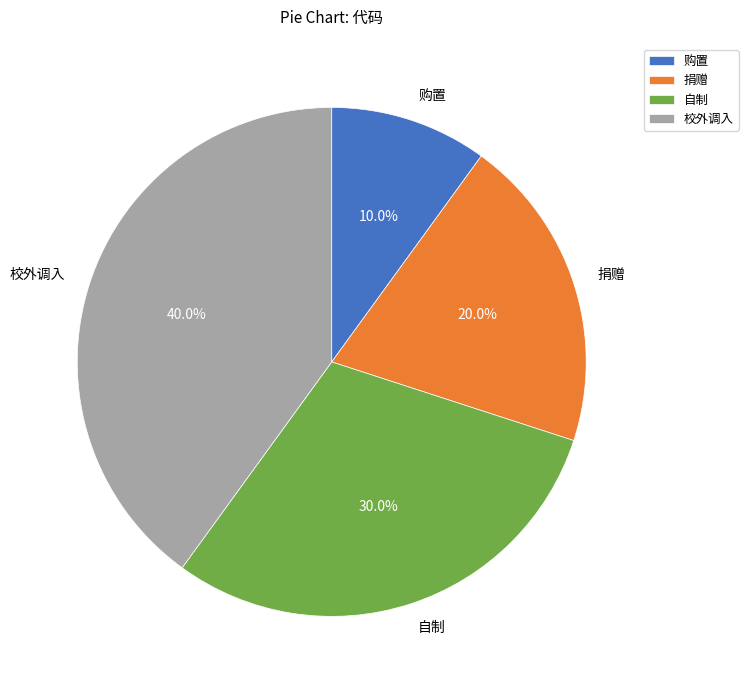

Which category has the smallest portion of the pie?

购置